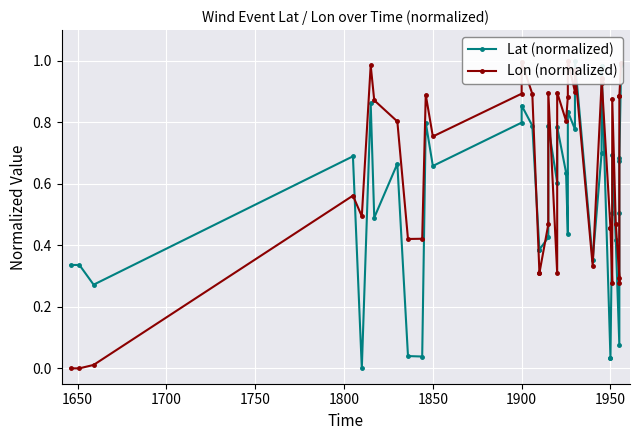

How many data points in Lat (normalized) are above 0?

39